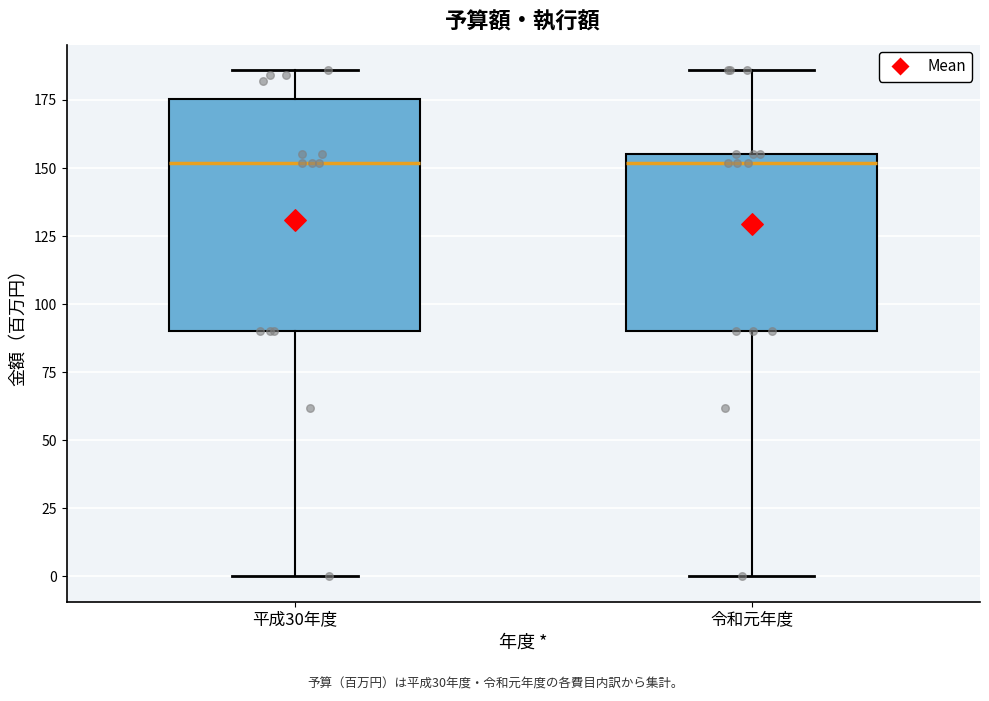

Where is the lower edge of the box for 令和元年度 on the y-axis? The values are not printed on the chart, so give them approximately, as read against the axis.

90